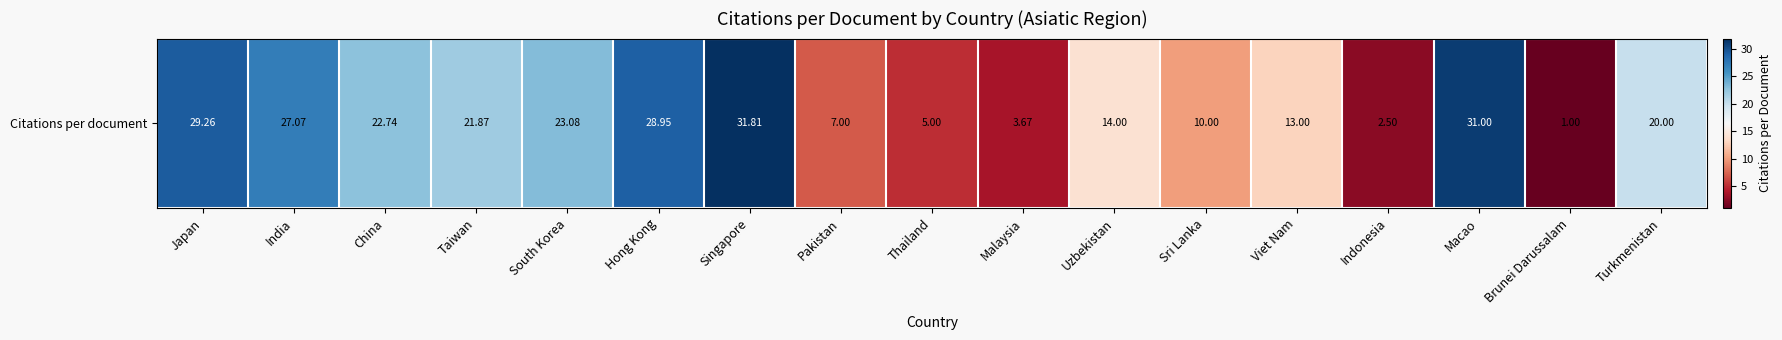

What is the change in value from India to Taiwan?

-5.2